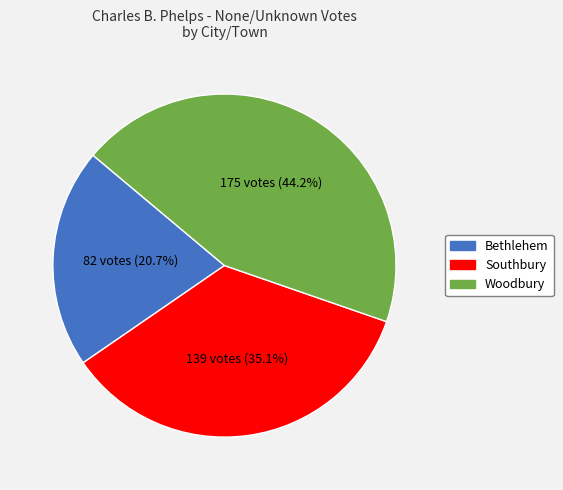

Does Woodbury represent more than half of the total?

No